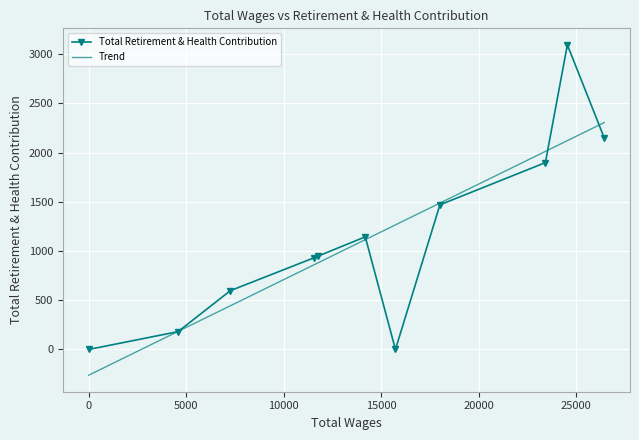

How many negative values does the Trend series have?

1